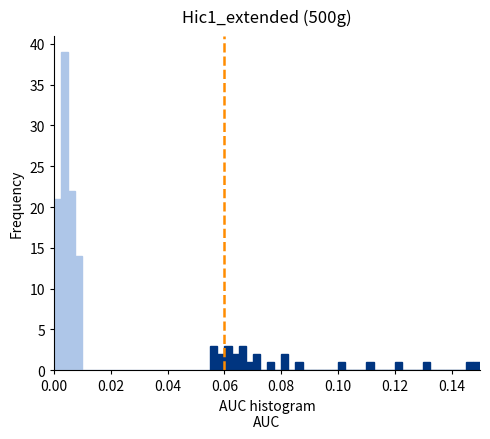

Around what value on the x-axis is the tallest bar? Give the approximate position of its centre, as read against the axis.

0.004